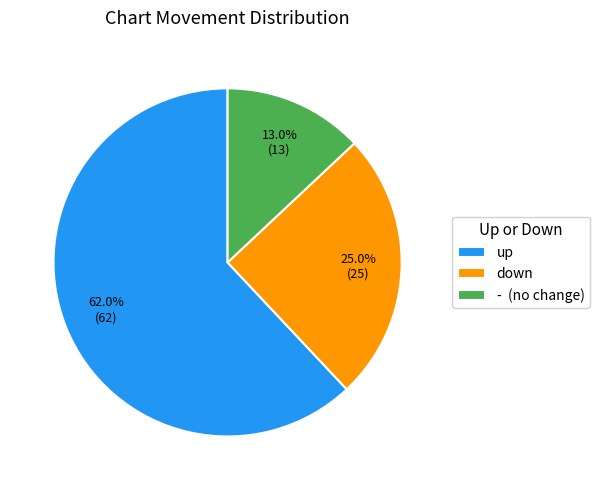

To the nearest percent, what is the combined percentage of - and up?

75%